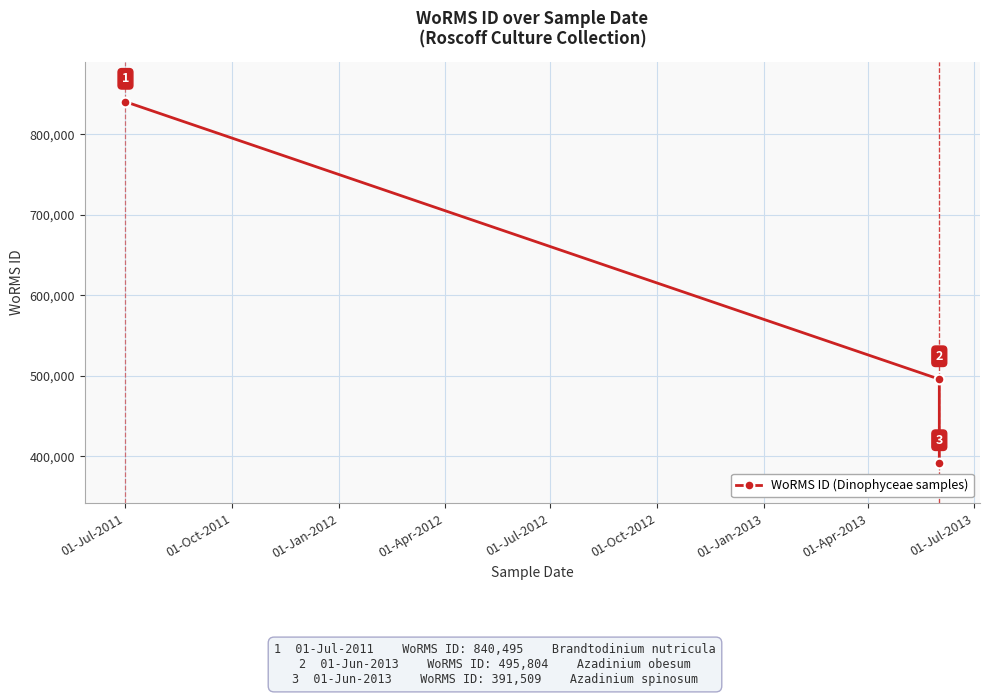

What is the sum of all values?

1727808